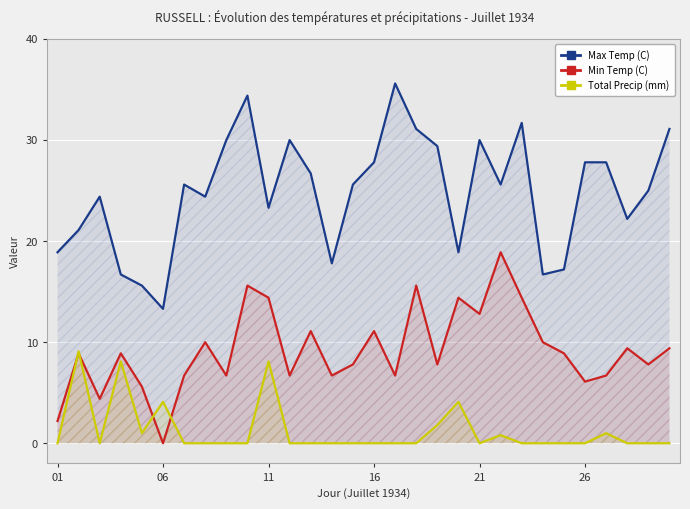

What is the value of the Max Temp (C) point at the 24th from the left?

16.7